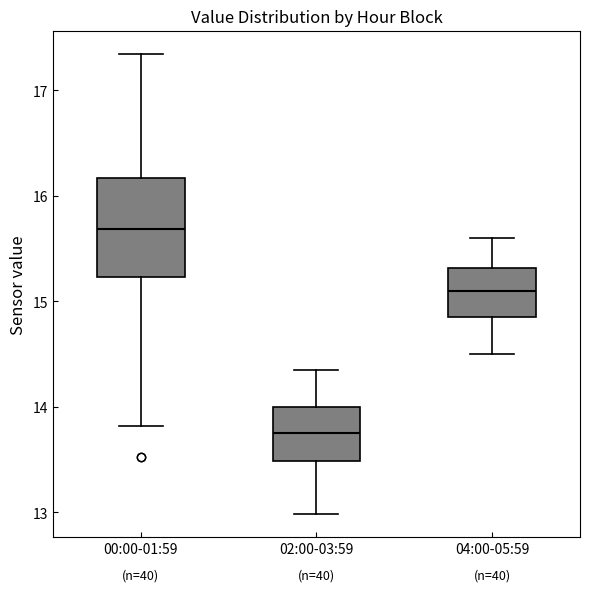

Which box is the tallest, from its lower edge to its upper edge?

00:00-01:59